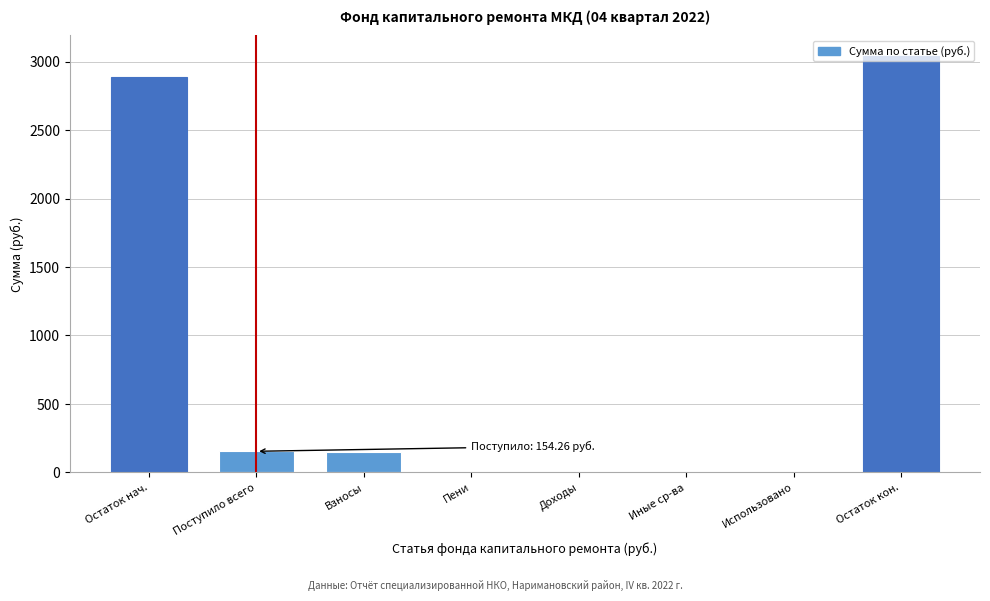

True or false: the data shows 0.0 at Иные ср-ва.

True